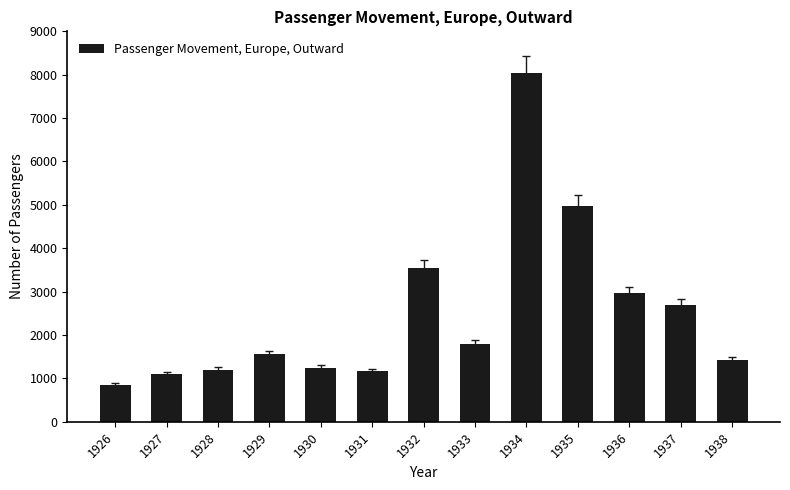

What is the value of the 6th bar from the left?

1160